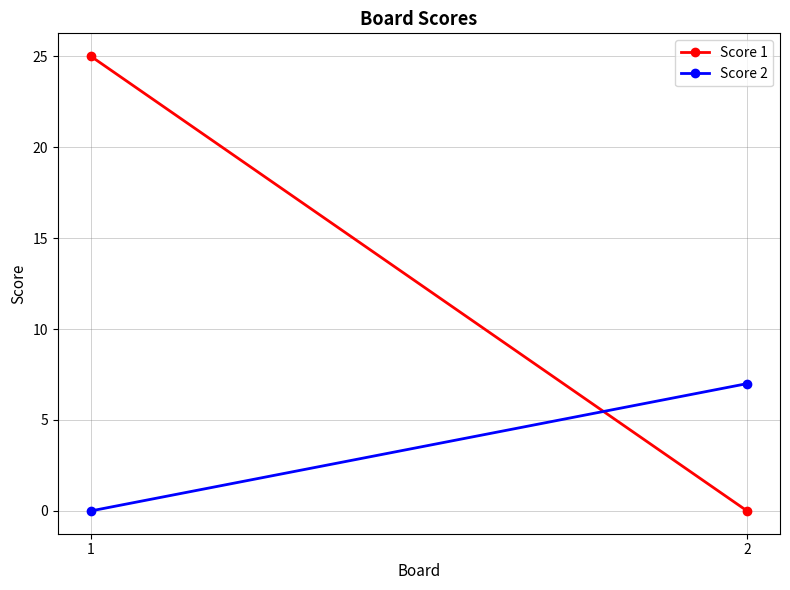

The value of Score 2 at 2 is 5. True or false?

False